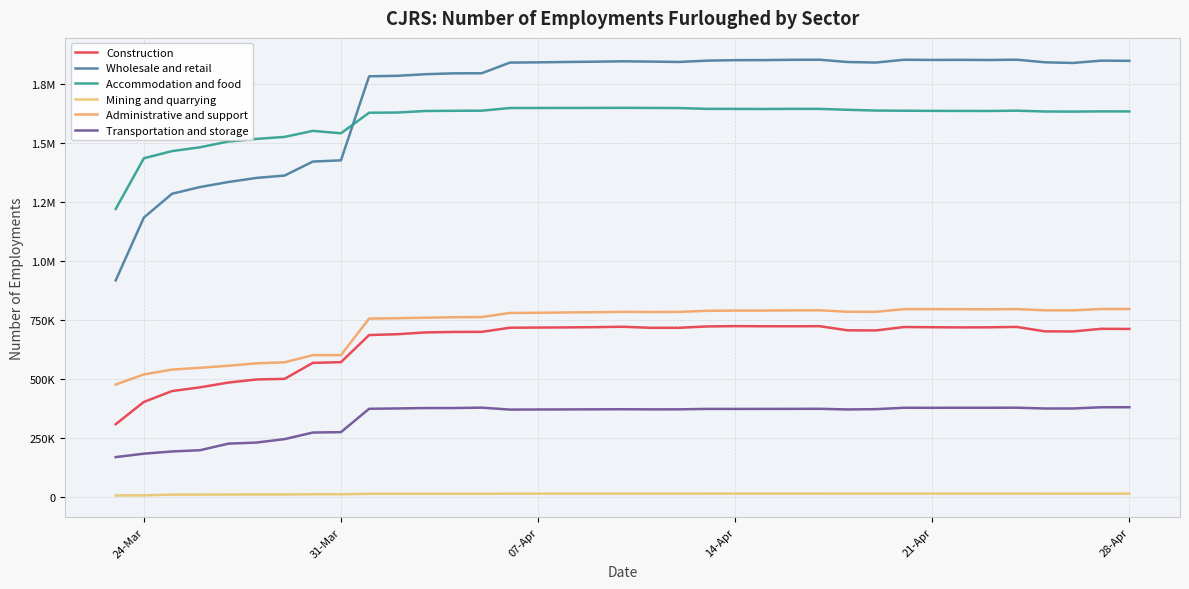

At how many categories does at least one series exceed 972244?

37